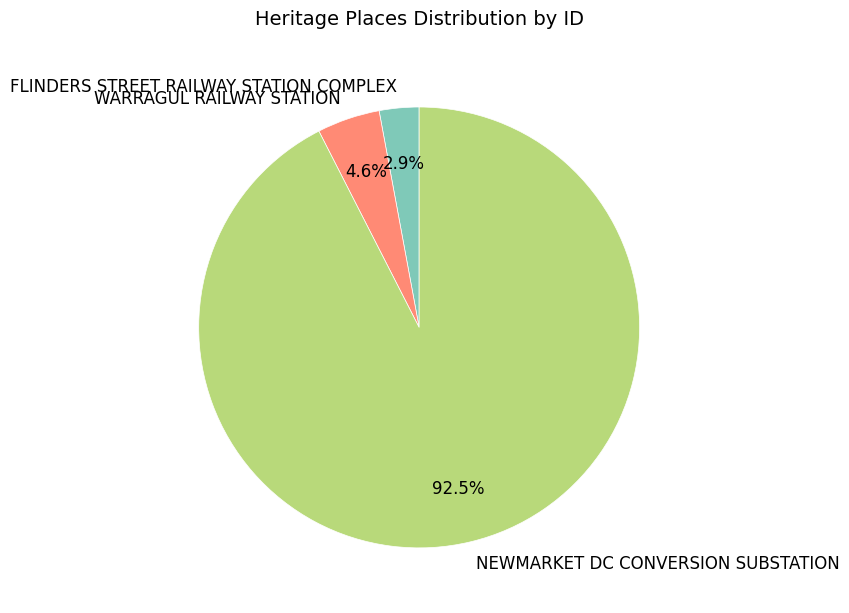

Which category has the smallest portion of the pie?

FLINDERS STREET RAILWAY STATION COMPLEX